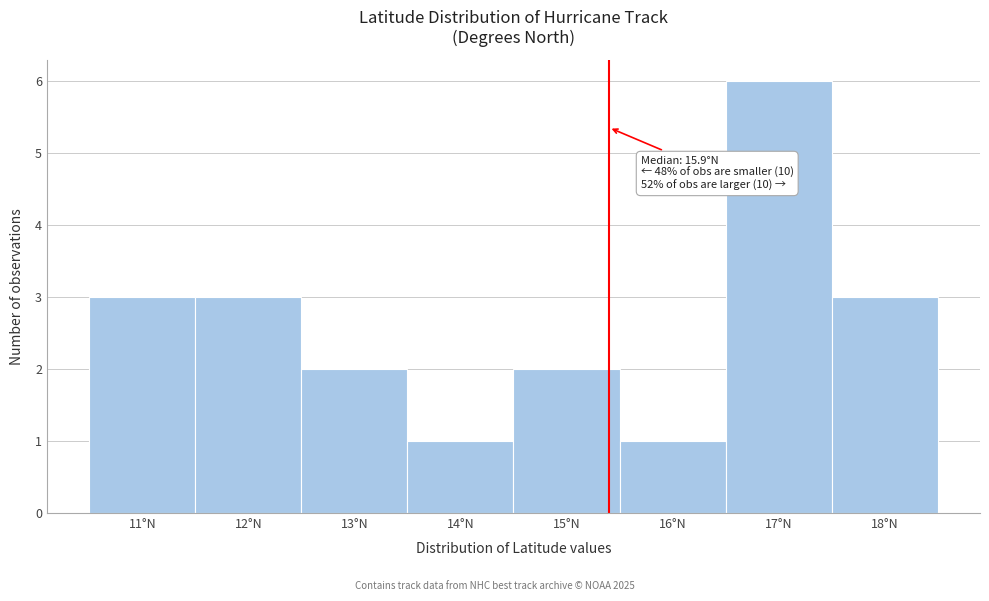

Reading right to left, list all the values displayed in this chart.

18°N=3	17°N=6	16°N=1	15°N=2	14°N=1	13°N=2	12°N=3	11°N=3